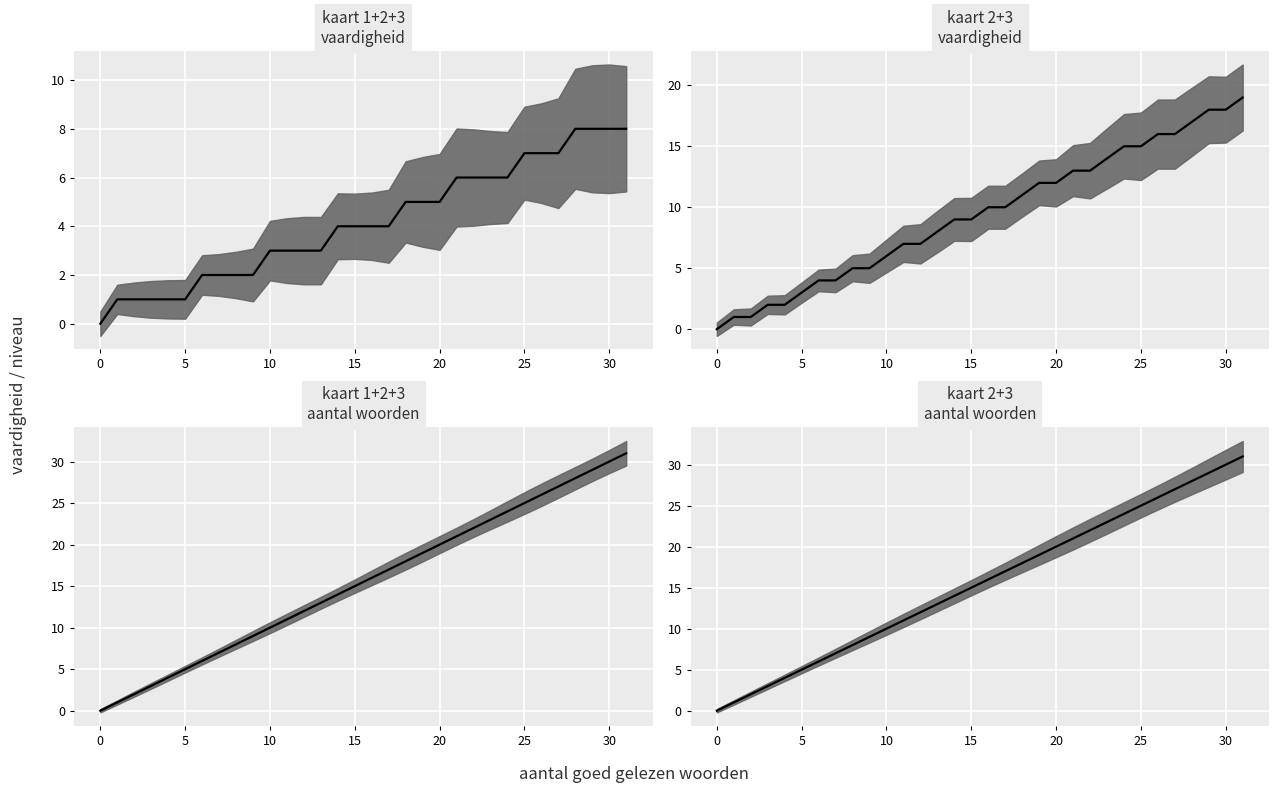

True or false: there are more than 0 points higher than both neighbors.

False